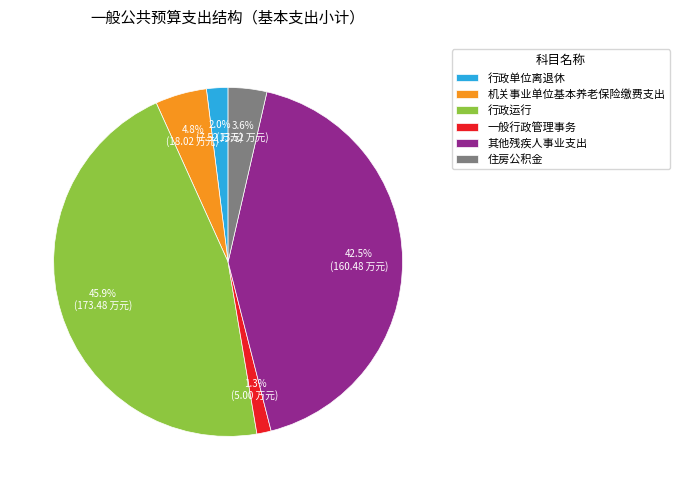

To the nearest percent, what is the difference between the largest and smallest slice percentages?

45%